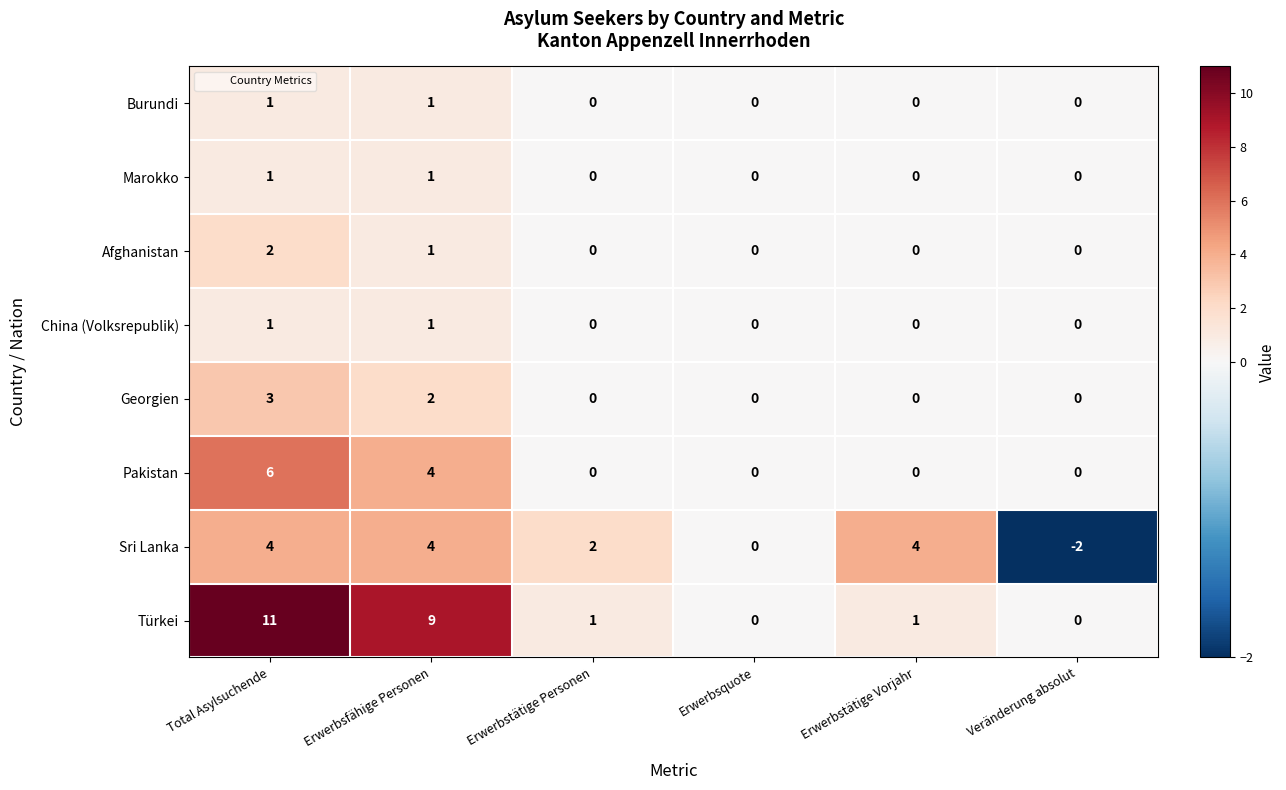

Is it true that Türkei equals 2 at Erwerbstätige Vorjahr?

False